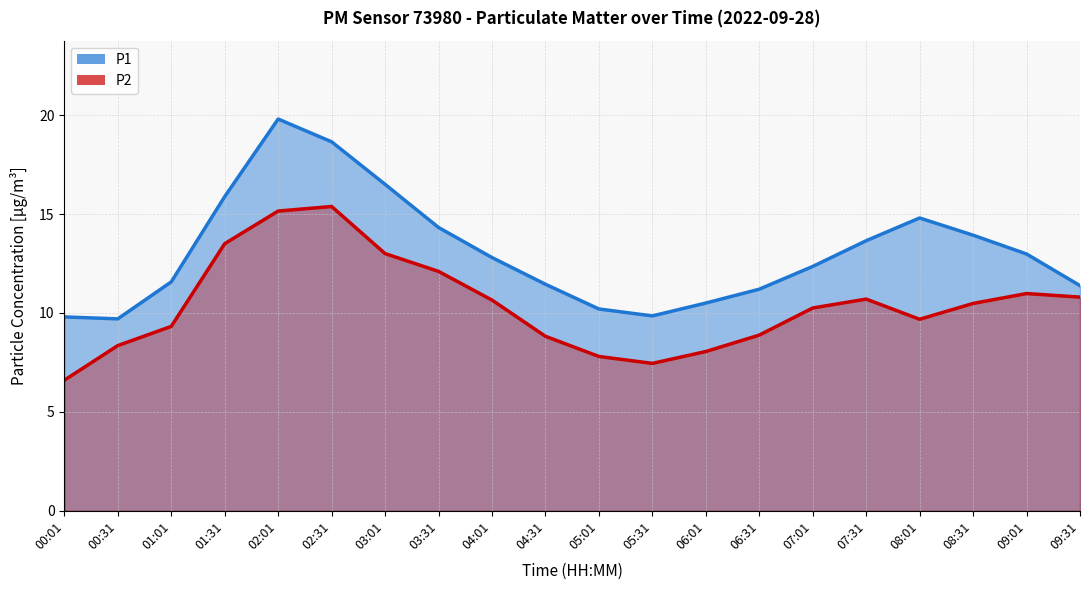

True or false: P1 has a value of 19.8 at 02:01.

True